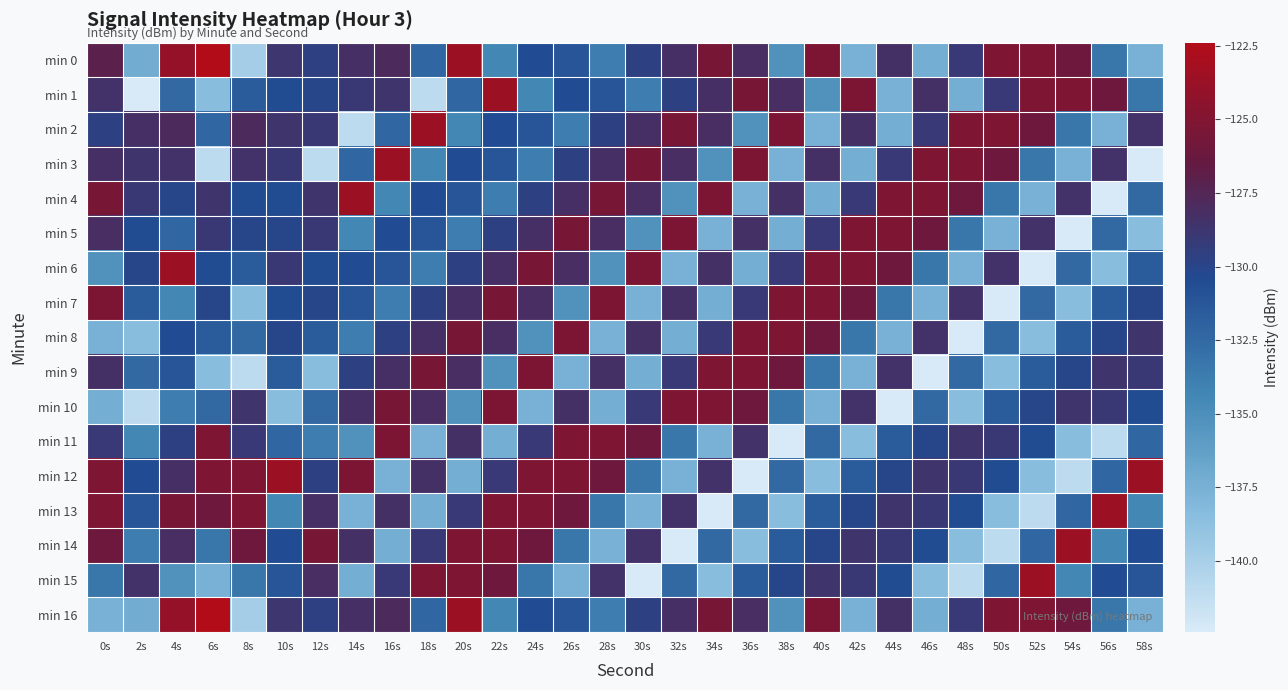

Reading left to right, transcribe all the data shown in this chart.

min 0: 0s=-127.1	2s=-137.2	4s=-124.0	6s=-122.4	8s=-139.9	10s=-128.8	12s=-129.6	14s=-128.2	16s=-127.9	18s=-132.3	20s=-123.6	22s=-134.5	24s=-130.5	26s=-131.2	28s=-133.8	30s=-129.7	32s=-128.2	34s=-125.5	36s=-128.1	38s=-135.2	40s=-125.3	42s=-137.5	44s=-128.3	46s=-137.3	48s=-129.1	50s=-125.1	52s=-125.2	54s=-126.0	56s=-133.4	58s=-137.5
min 1: 0s=-128.5	2s=-142.4	4s=-132.4	6s=-138.5	8s=-131.6	10s=-130.6	12s=-130.0	14s=-129.0	16s=-128.6	18s=-141.0	20s=-132.3	22s=-123.6	24s=-134.5	26s=-130.5	28s=-131.2	30s=-133.8	32s=-129.7	34s=-128.2	36s=-125.5	38s=-128.1	40s=-135.2	42s=-125.3	44s=-137.5	46s=-128.3	48s=-137.3	50s=-129.1	52s=-125.1	54s=-125.2	56s=-126.0	58s=-133.4
min 2: 0s=-129.7	2s=-128.2	4s=-127.9	6s=-132.3	8s=-127.9	10s=-128.6	12s=-129.0	14s=-141.0	16s=-132.3	18s=-123.6	20s=-134.5	22s=-130.5	24s=-131.2	26s=-133.8	28s=-129.7	30s=-128.2	32s=-125.5	34s=-128.1	36s=-135.2	38s=-125.3	40s=-137.5	42s=-128.3	44s=-137.3	46s=-129.1	48s=-125.1	50s=-125.2	52s=-126.0	54s=-133.4	56s=-137.5	58s=-128.5
min 3: 0s=-128.2	2s=-128.6	4s=-128.5	6s=-141.0	8s=-128.5	10s=-129.0	12s=-141.0	14s=-132.3	16s=-123.6	18s=-134.5	20s=-130.5	22s=-131.2	24s=-133.8	26s=-129.7	28s=-128.2	30s=-125.5	32s=-128.1	34s=-135.2	36s=-125.3	38s=-137.5	40s=-128.3	42s=-137.3	44s=-129.1	46s=-125.1	48s=-125.2	50s=-126.0	52s=-133.4	54s=-137.5	56s=-128.5	58s=-142.4
min 4: 0s=-125.5	2s=-129.0	4s=-130.0	6s=-128.6	8s=-130.6	10s=-130.6	12s=-128.6	14s=-123.6	16s=-134.5	18s=-130.5	20s=-131.2	22s=-133.8	24s=-129.7	26s=-128.2	28s=-125.5	30s=-128.1	32s=-135.2	34s=-125.3	36s=-137.5	38s=-128.3	40s=-137.3	42s=-129.1	44s=-125.1	46s=-125.2	48s=-126.0	50s=-133.4	52s=-137.5	54s=-128.5	56s=-142.4	58s=-132.4
min 5: 0s=-128.1	2s=-130.6	4s=-132.3	6s=-129.0	8s=-130.0	10s=-130.0	12s=-129.0	14s=-134.5	16s=-130.5	18s=-131.2	20s=-133.8	22s=-129.7	24s=-128.2	26s=-125.5	28s=-128.1	30s=-135.2	32s=-125.3	34s=-137.5	36s=-128.3	38s=-137.3	40s=-129.1	42s=-125.1	44s=-125.2	46s=-126.0	48s=-133.4	50s=-137.5	52s=-128.5	54s=-142.4	56s=-132.4	58s=-138.5
min 6: 0s=-135.2	2s=-130.0	4s=-123.6	6s=-130.6	8s=-131.6	10s=-129.0	12s=-130.6	14s=-130.5	16s=-131.2	18s=-133.8	20s=-129.7	22s=-128.2	24s=-125.5	26s=-128.1	28s=-135.2	30s=-125.3	32s=-137.5	34s=-128.3	36s=-137.3	38s=-129.1	40s=-125.1	42s=-125.2	44s=-126.0	46s=-133.4	48s=-137.5	50s=-128.5	52s=-142.4	54s=-132.4	56s=-138.5	58s=-131.6
min 7: 0s=-125.3	2s=-131.6	4s=-134.5	6s=-130.0	8s=-138.5	10s=-130.6	12s=-130.0	14s=-131.2	16s=-133.8	18s=-129.7	20s=-128.2	22s=-125.5	24s=-128.1	26s=-135.2	28s=-125.3	30s=-137.5	32s=-128.3	34s=-137.3	36s=-129.1	38s=-125.1	40s=-125.2	42s=-126.0	44s=-133.4	46s=-137.5	48s=-128.5	50s=-142.4	52s=-132.4	54s=-138.5	56s=-131.6	58s=-130.0
min 8: 0s=-137.5	2s=-138.5	4s=-130.5	6s=-131.6	8s=-132.4	10s=-130.0	12s=-131.6	14s=-133.8	16s=-129.7	18s=-128.2	20s=-125.5	22s=-128.1	24s=-135.2	26s=-125.3	28s=-137.5	30s=-128.3	32s=-137.3	34s=-129.1	36s=-125.1	38s=-125.2	40s=-126.0	42s=-133.4	44s=-137.5	46s=-128.5	48s=-142.4	50s=-132.4	52s=-138.5	54s=-131.6	56s=-130.0	58s=-128.6
min 9: 0s=-128.3	2s=-132.4	4s=-131.2	6s=-138.5	8s=-141.0	10s=-131.6	12s=-138.5	14s=-129.7	16s=-128.2	18s=-125.5	20s=-128.1	22s=-135.2	24s=-125.3	26s=-137.5	28s=-128.3	30s=-137.3	32s=-129.1	34s=-125.1	36s=-125.2	38s=-126.0	40s=-133.4	42s=-137.5	44s=-128.5	46s=-142.4	48s=-132.4	50s=-138.5	52s=-131.6	54s=-130.0	56s=-128.6	58s=-129.0
min 10: 0s=-137.3	2s=-141.0	4s=-133.8	6s=-132.4	8s=-128.6	10s=-138.5	12s=-132.4	14s=-128.2	16s=-125.5	18s=-128.1	20s=-135.2	22s=-125.3	24s=-137.5	26s=-128.3	28s=-137.3	30s=-129.1	32s=-125.1	34s=-125.2	36s=-126.0	38s=-133.4	40s=-137.5	42s=-128.5	44s=-142.4	46s=-132.4	48s=-138.5	50s=-131.6	52s=-130.0	54s=-128.6	56s=-129.0	58s=-130.6
min 11: 0s=-129.1	2s=-134.5	4s=-129.7	6s=-125.1	8s=-129.1	10s=-132.3	12s=-133.8	14s=-135.2	16s=-125.3	18s=-137.5	20s=-128.3	22s=-137.3	24s=-129.1	26s=-125.1	28s=-125.2	30s=-126.0	32s=-133.4	34s=-137.5	36s=-128.5	38s=-142.4	40s=-132.4	42s=-138.5	44s=-131.6	46s=-130.0	48s=-128.6	50s=-129.0	52s=-130.6	54s=-138.5	56s=-141.0	58s=-132.3
min 12: 0s=-125.1	2s=-130.5	4s=-128.2	6s=-125.2	8s=-125.1	10s=-123.6	12s=-129.7	14s=-125.3	16s=-137.5	18s=-128.3	20s=-137.3	22s=-129.1	24s=-125.1	26s=-125.2	28s=-126.0	30s=-133.4	32s=-137.5	34s=-128.5	36s=-142.4	38s=-132.4	40s=-138.5	42s=-131.6	44s=-130.0	46s=-128.6	48s=-129.0	50s=-130.6	52s=-138.5	54s=-141.0	56s=-132.3	58s=-123.6
min 13: 0s=-125.2	2s=-131.2	4s=-125.5	6s=-126.0	8s=-125.2	10s=-134.5	12s=-128.2	14s=-137.5	16s=-128.3	18s=-137.3	20s=-129.1	22s=-125.1	24s=-125.2	26s=-126.0	28s=-133.4	30s=-137.5	32s=-128.5	34s=-142.4	36s=-132.4	38s=-138.5	40s=-131.6	42s=-130.0	44s=-128.6	46s=-129.0	48s=-130.6	50s=-138.5	52s=-141.0	54s=-132.3	56s=-123.6	58s=-134.5
min 14: 0s=-126.0	2s=-133.8	4s=-128.1	6s=-133.4	8s=-126.0	10s=-130.5	12s=-125.5	14s=-128.3	16s=-137.3	18s=-129.1	20s=-125.1	22s=-125.2	24s=-126.0	26s=-133.4	28s=-137.5	30s=-128.5	32s=-142.4	34s=-132.4	36s=-138.5	38s=-131.6	40s=-130.0	42s=-128.6	44s=-129.0	46s=-130.6	48s=-138.5	50s=-141.0	52s=-132.3	54s=-123.6	56s=-134.5	58s=-130.5
min 15: 0s=-133.4	2s=-128.5	4s=-135.2	6s=-137.5	8s=-133.4	10s=-131.2	12s=-128.1	14s=-137.3	16s=-129.1	18s=-125.1	20s=-125.2	22s=-126.0	24s=-133.4	26s=-137.5	28s=-128.5	30s=-142.4	32s=-132.4	34s=-138.5	36s=-131.6	38s=-130.0	40s=-128.6	42s=-129.0	44s=-130.6	46s=-138.5	48s=-141.0	50s=-132.3	52s=-123.6	54s=-134.5	56s=-130.5	58s=-131.2
min 16: 0s=-137.5	2s=-137.2	4s=-124.0	6s=-122.4	8s=-139.9	10s=-128.8	12s=-129.6	14s=-128.2	16s=-127.9	18s=-132.3	20s=-123.6	22s=-134.5	24s=-130.5	26s=-131.2	28s=-133.8	30s=-129.7	32s=-128.2	34s=-125.5	36s=-128.1	38s=-135.2	40s=-125.3	42s=-137.5	44s=-128.3	46s=-137.3	48s=-129.1	50s=-125.1	52s=-125.2	54s=-126.0	56s=-133.4	58s=-137.5